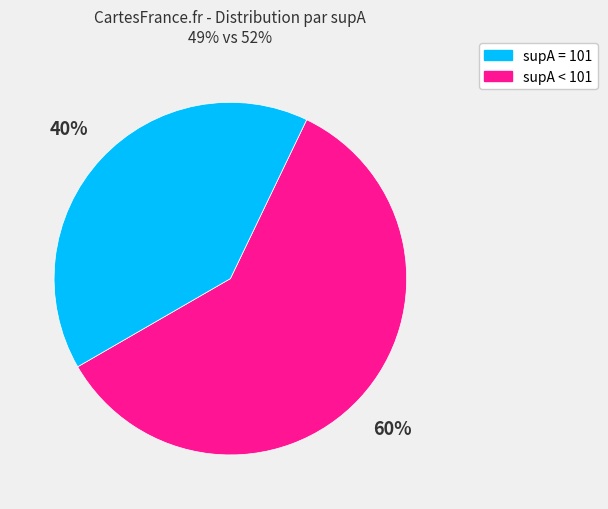

Is there a majority slice in this chart?

Yes